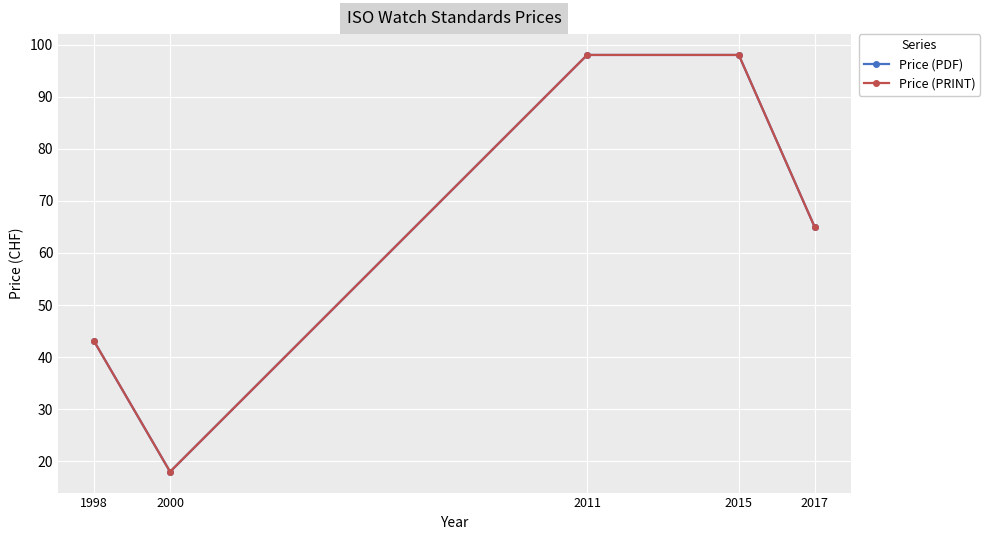

Does the chart have visible grid lines?

Yes